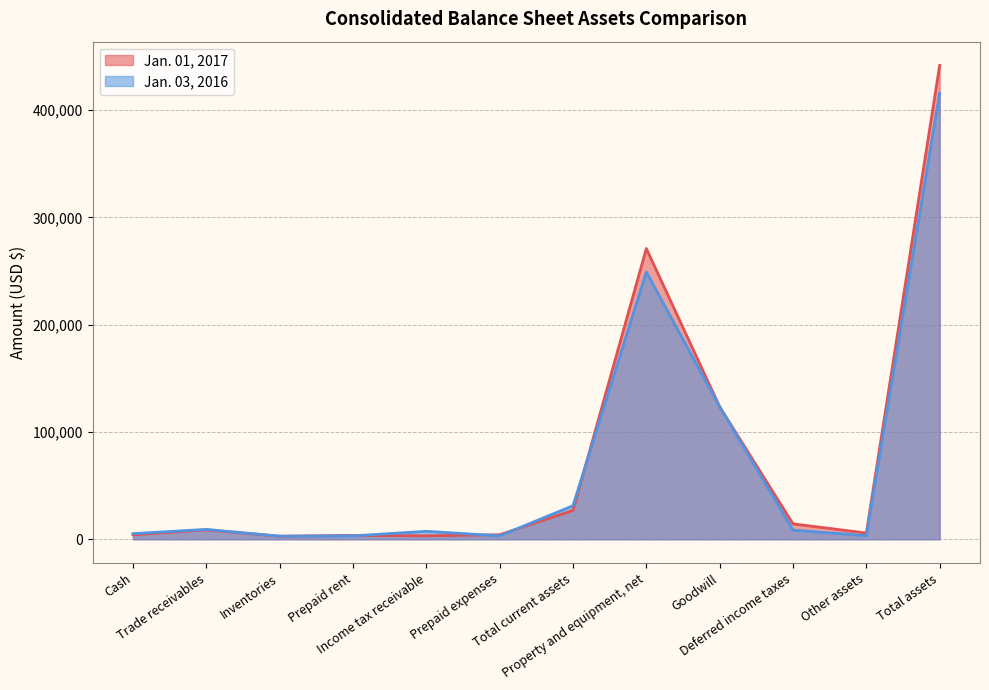

Where does the Jan. 01, 2017 series first go above 8771?

Total current assets